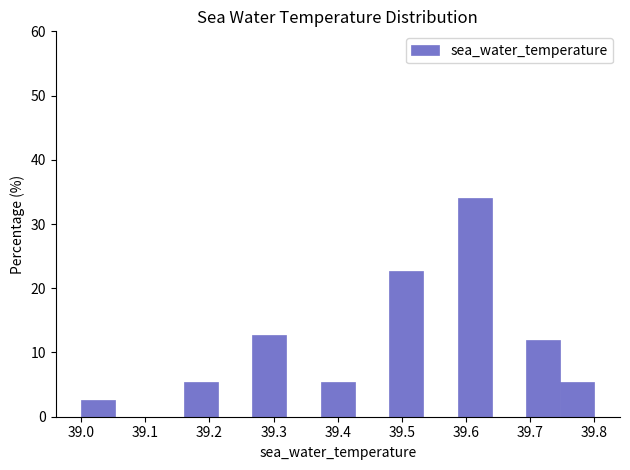

How tall is the bar that spans 39.27 to 39.32 on the x-axis? Neither the bar edges nor the heights are printed on the chart, so give them approximately, as read against the axes.

13